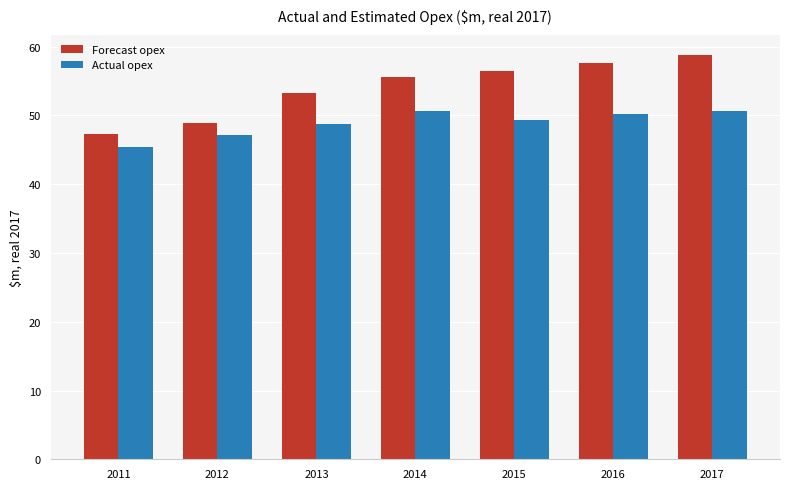

At 2014, list the series in order from largest to smallest.

Forecast opex, Actual opex